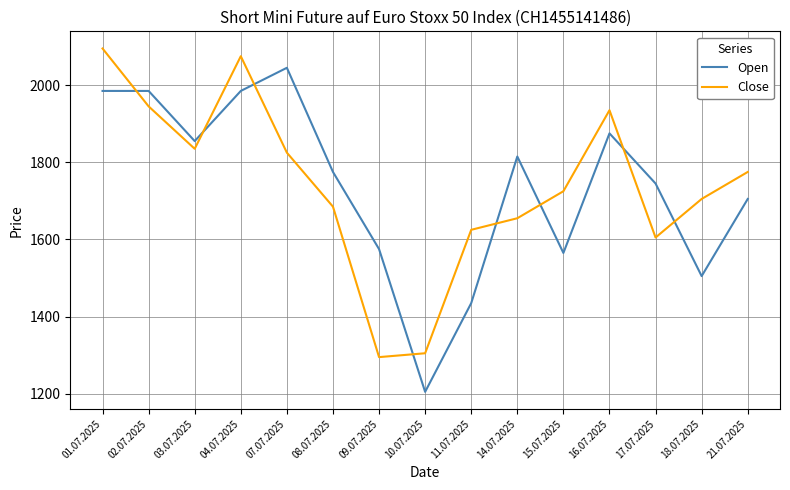

What is the difference between the highest and lowest values at 17.07.2025?

140